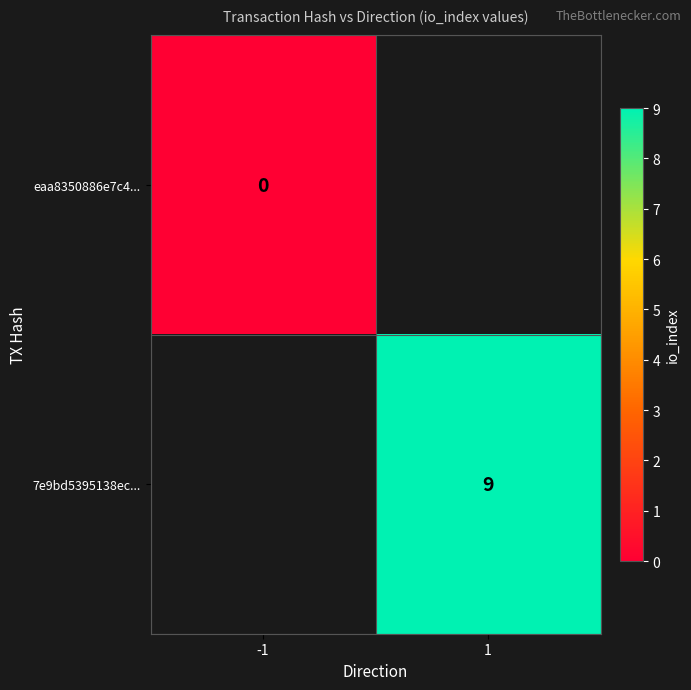

The 7e9bd5395138ec... series shows 9 at 1. True or false?

True